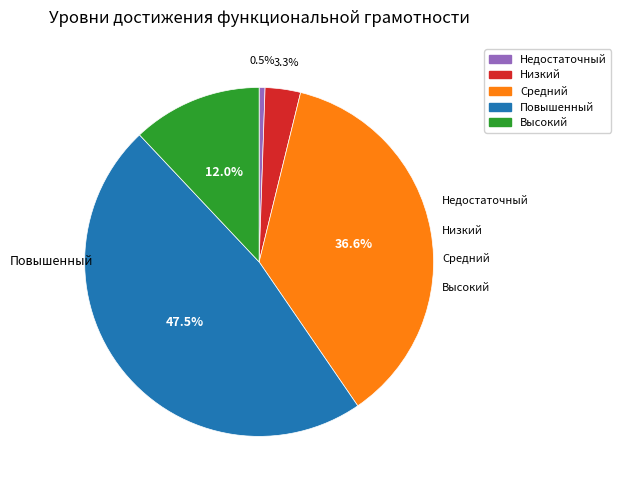

Count the number of slices in the pie.

5